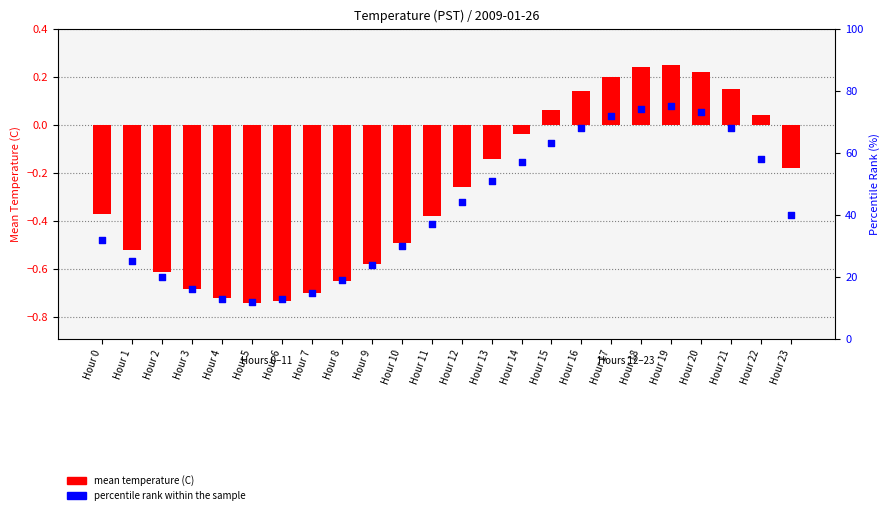

At how many categories does at least one series exceed 25?

15